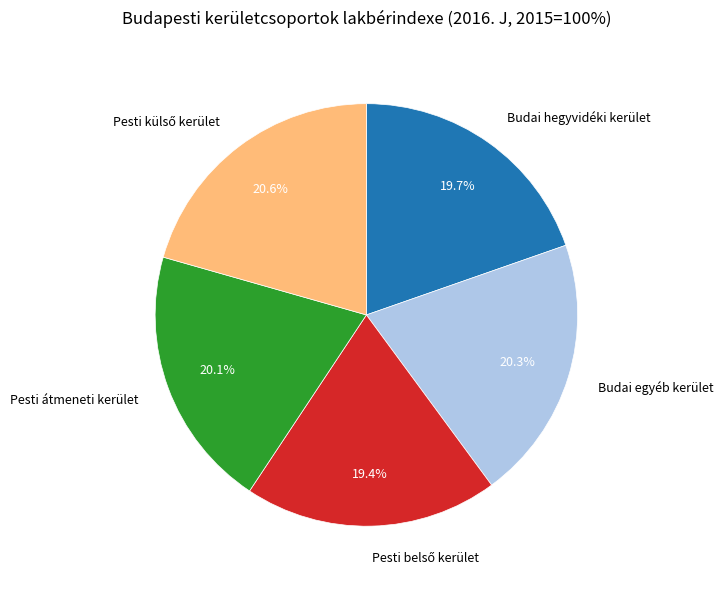

To the nearest percent, what is the difference between the largest and smallest slice percentages?

1%